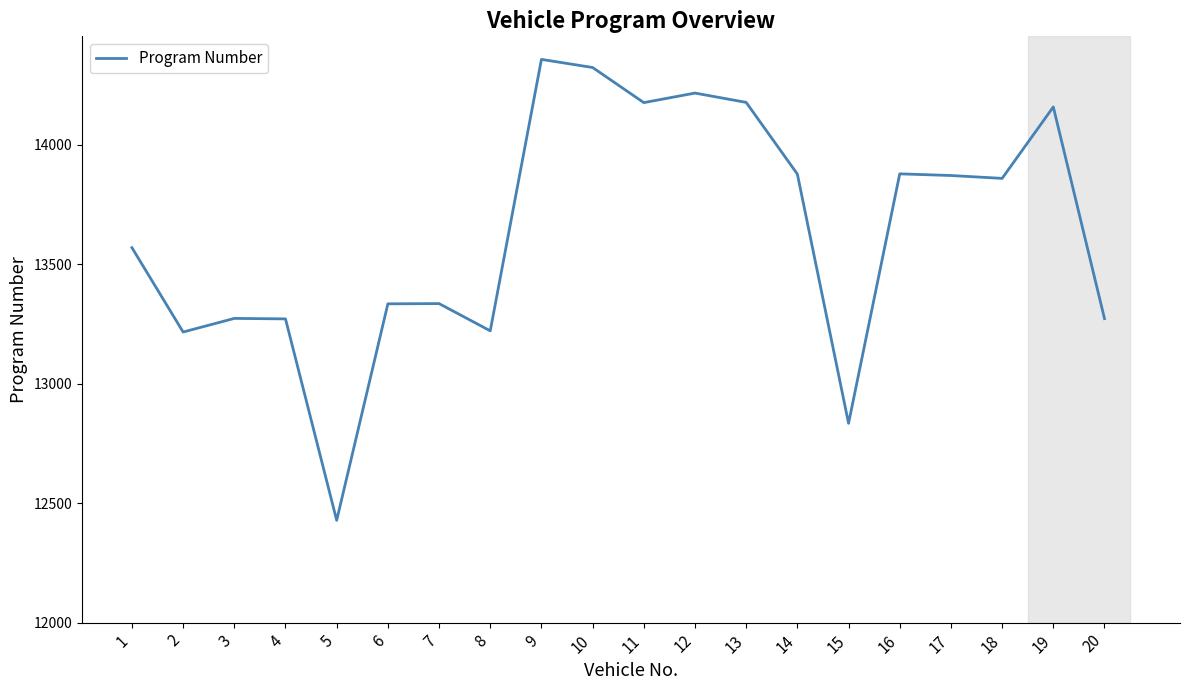

How many categories are shown in the chart?

20